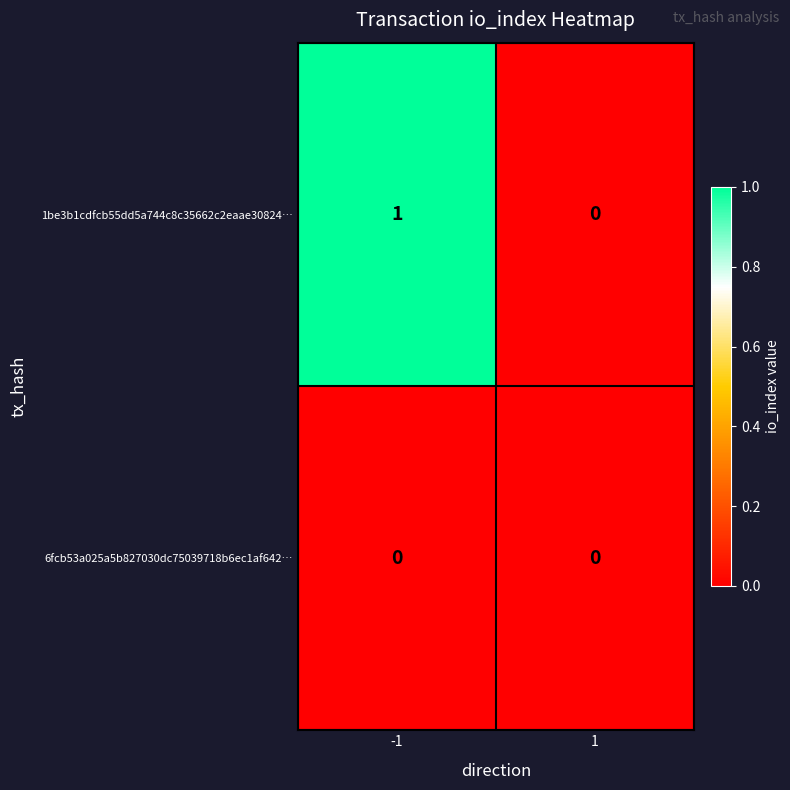

List the series in order of their overall mean, highest first.

1be3b1cdfcb55dd5a744c8c35662c2eaae30824…, 6fcb53a025a5b827030dc75039718b6ec1af642…